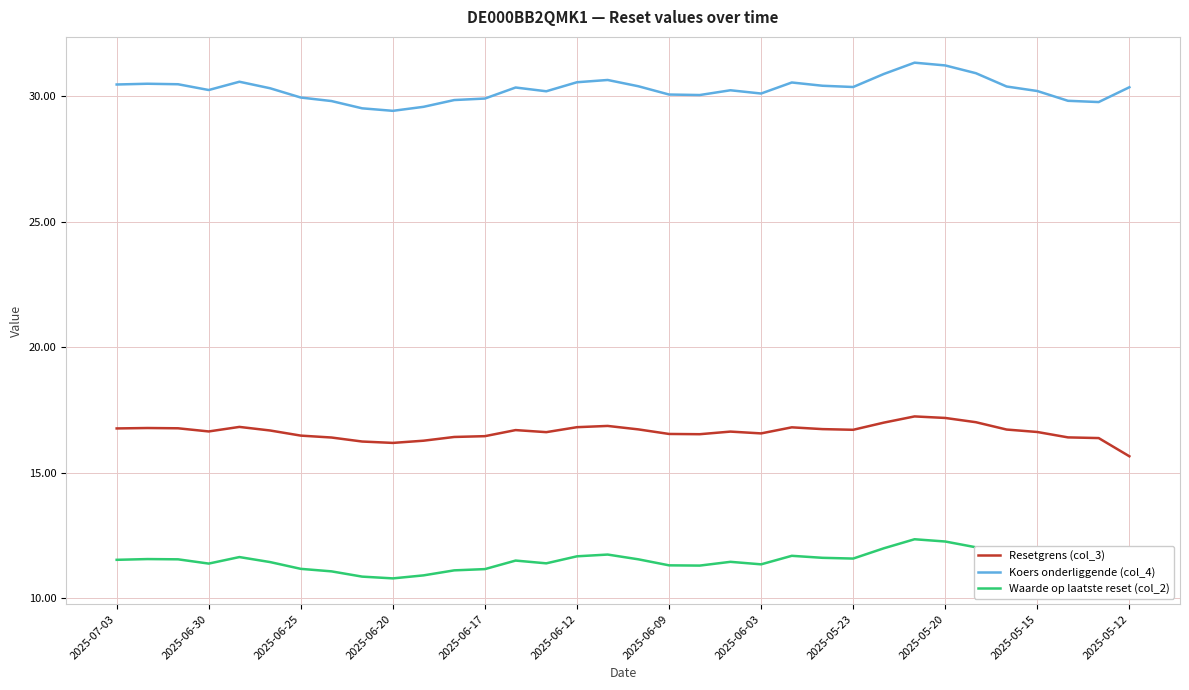

True or false: Waarde op laatste reset (col_2) and Koers onderliggende (col_4) intersect in this chart.

False